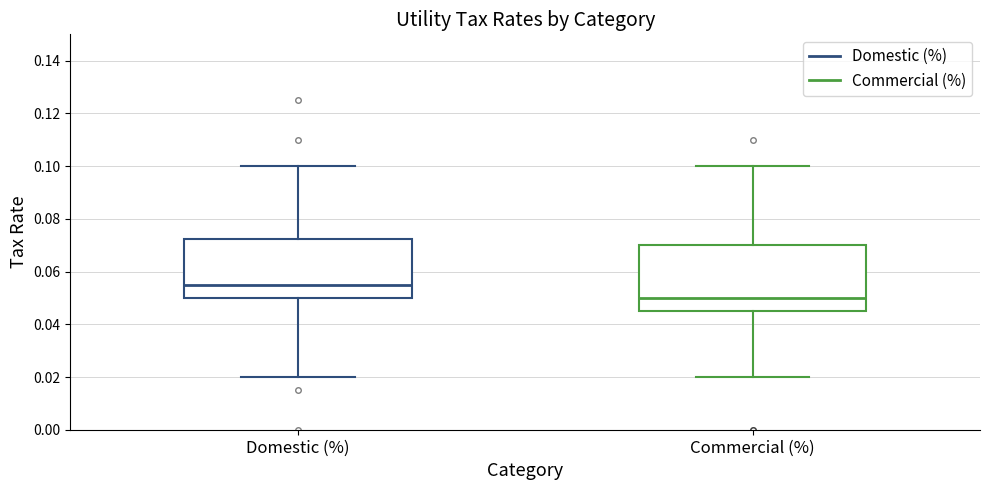

Where does the median line of the box for Commercial (%) sit on the y-axis? The values are not printed on the chart, so give them approximately, as read against the axis.

0.050